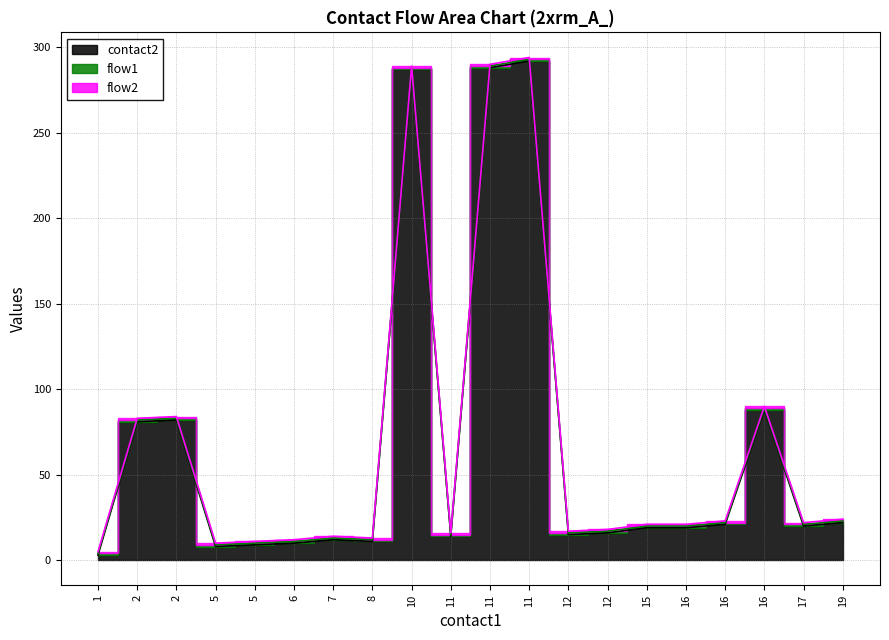

What are all the series names shown in the legend?

contact2, flow1, flow2